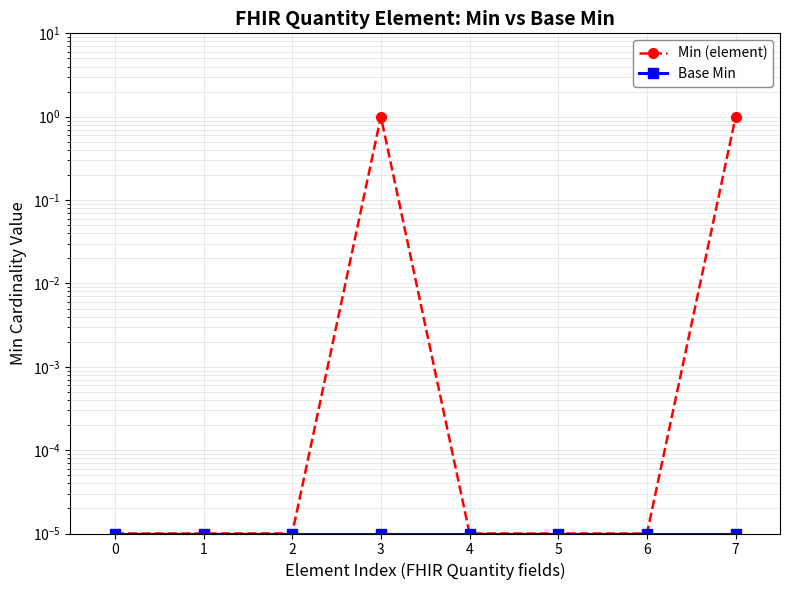

True or false: Base Min and Min (element) cross at least once.

False